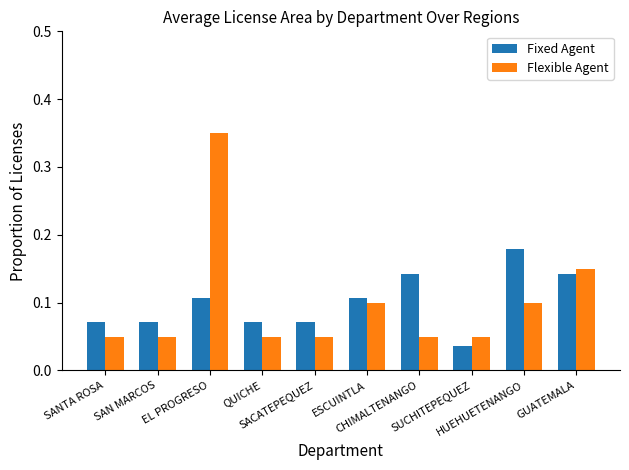

What is the sum of all Flexible Agent values?

1.0